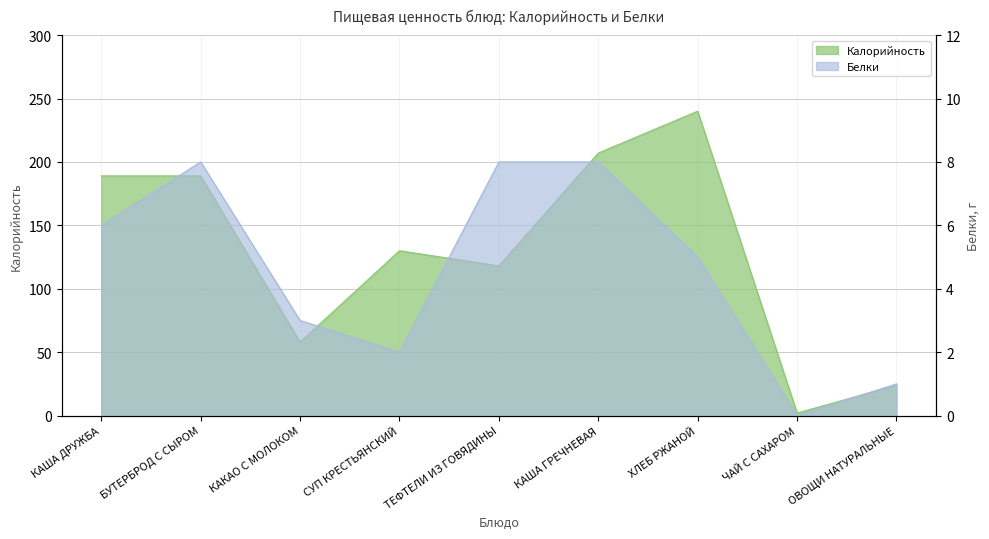

How many lines are shown in the chart?

2